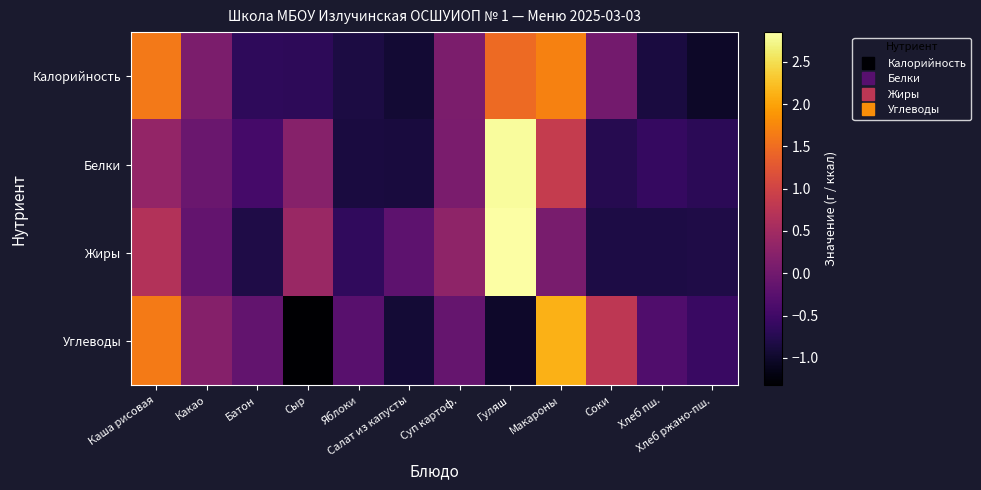

Count the number of data series in this chart.

4